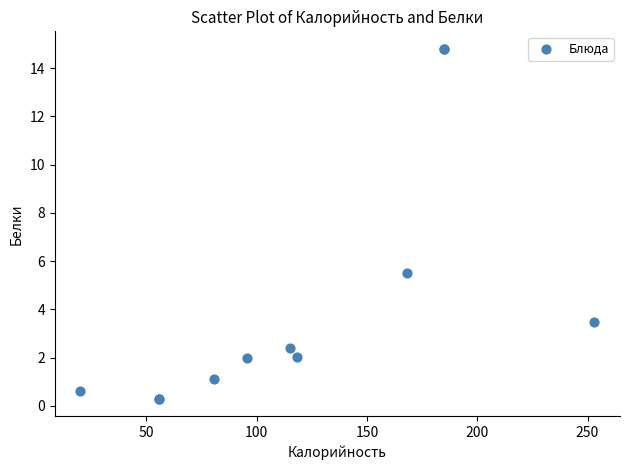

What Y value in the scatter plot is closest to 7?

5.5